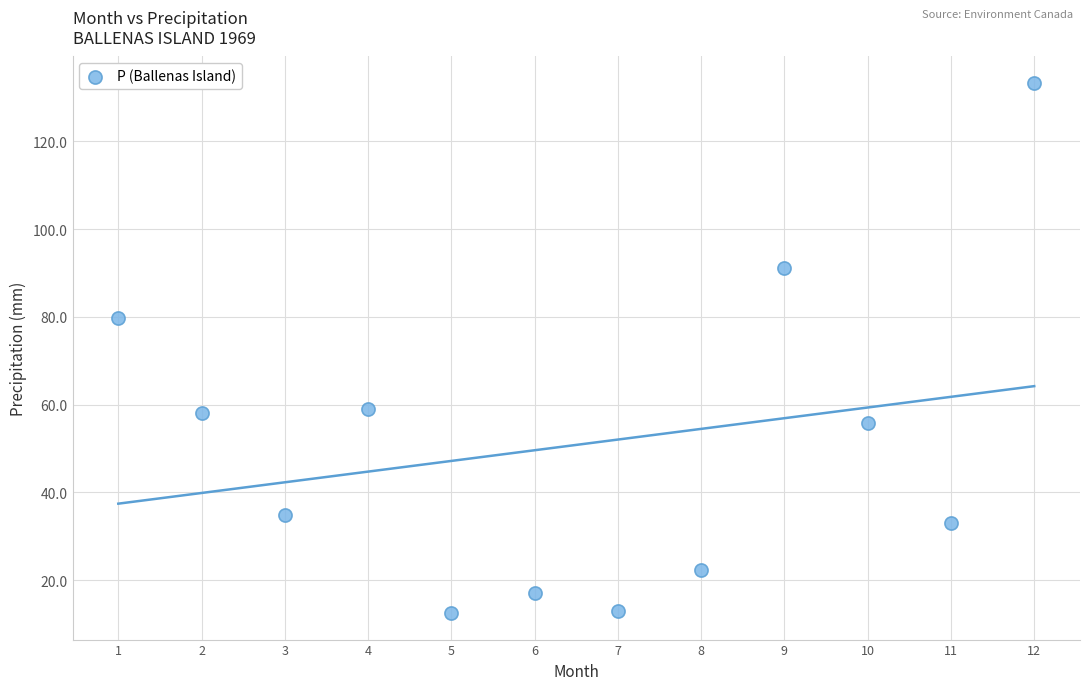

What Y value in the scatter plot is closest to 72?

79.8